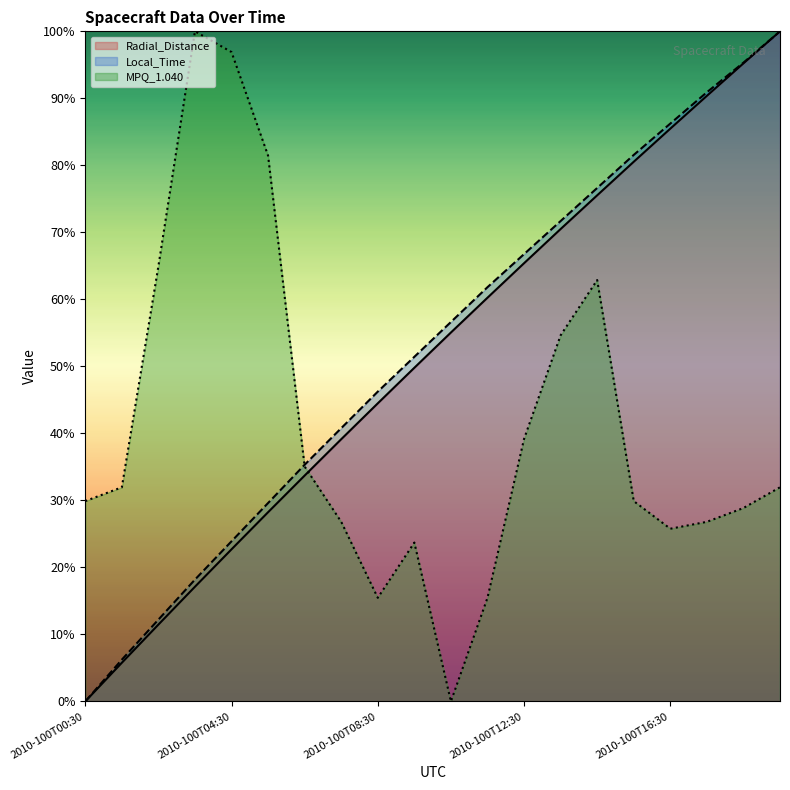

How many distinct data groups are displayed?

3